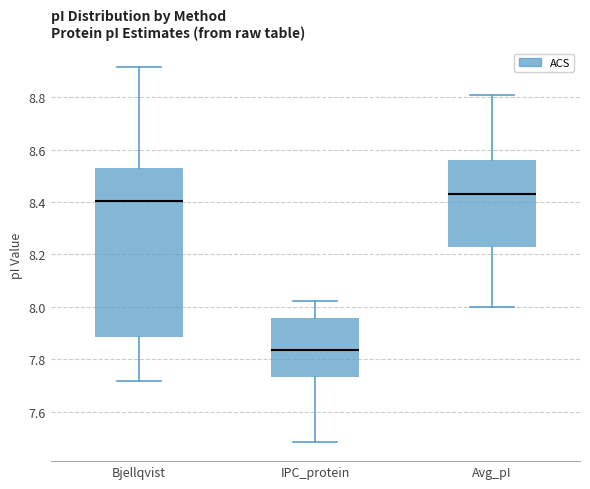

Where does the lower whisker of the box for Bjellqvist end on the y-axis? The values are not printed on the chart, so give them approximately, as read against the axis.

7.72